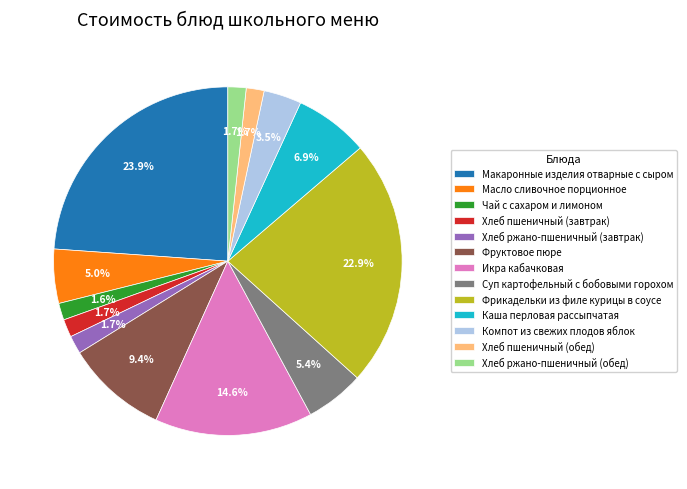

Count the number of slices in the pie.

13